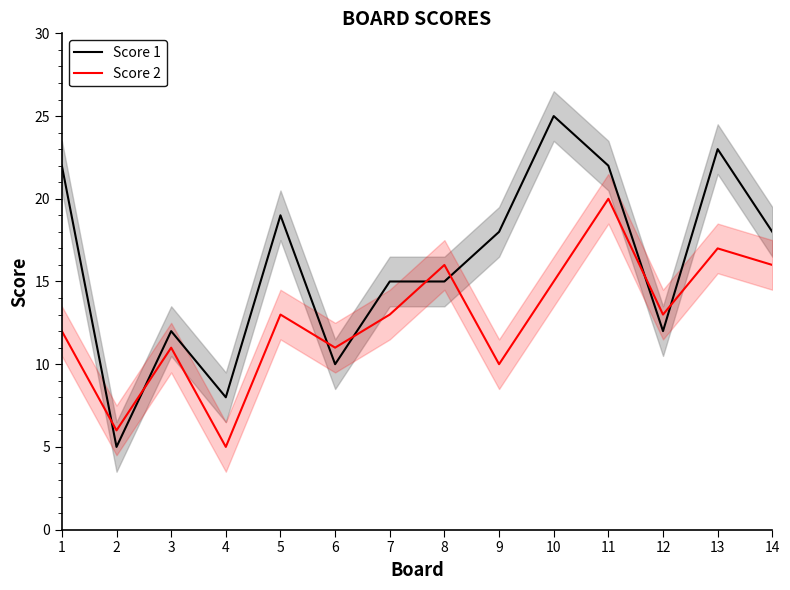

True or false: Score 2 and Score 1 cross at least once.

True